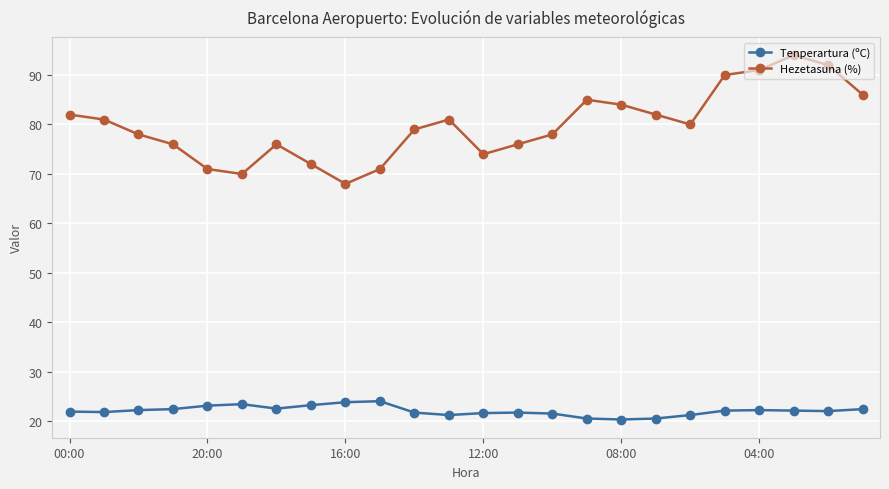

What is the highest value of the Tenperartura (ºC) series?

24.1